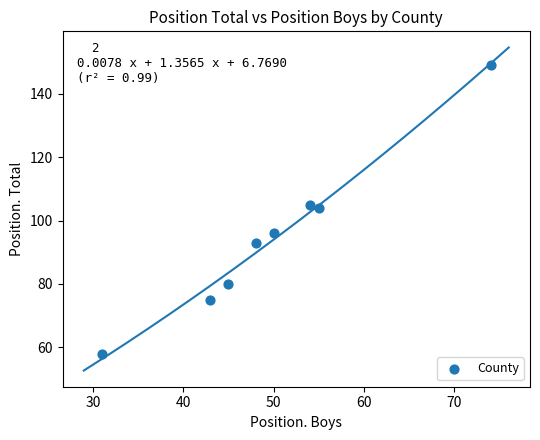

What is the range of Y values (max minus min)?

91